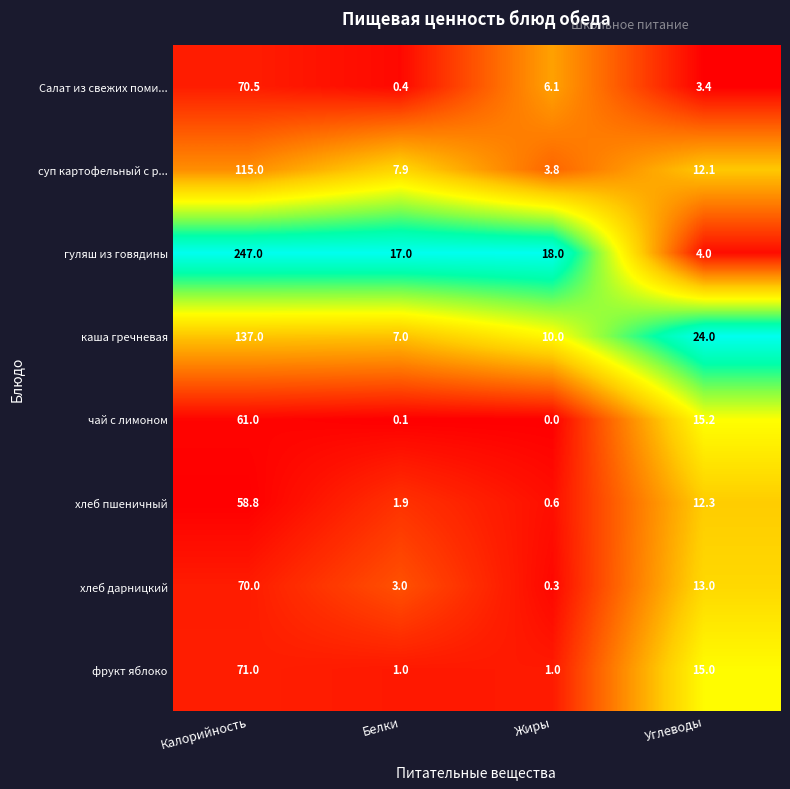

Where does the каша гречневая series first go above 24?

Калорийность